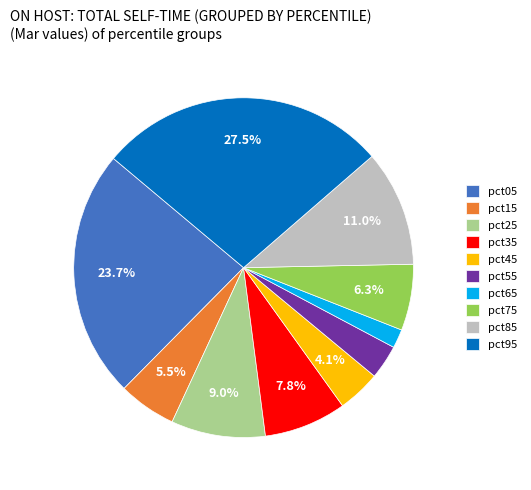

What percentage is the pct85 slice, to the nearest percent?

11%